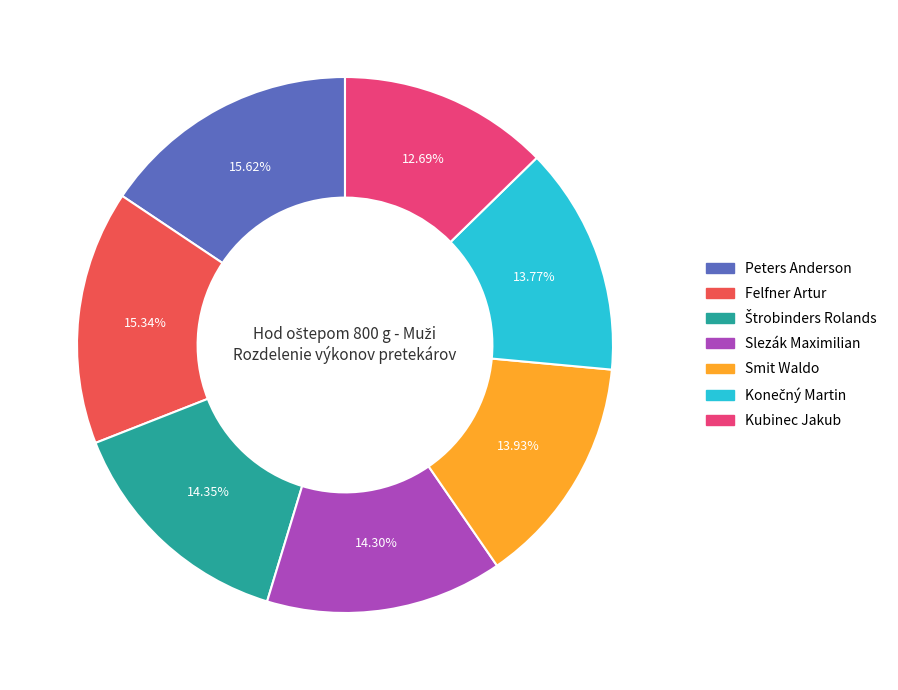

What is the smallest slice in the pie chart?

Kubinec Jakub